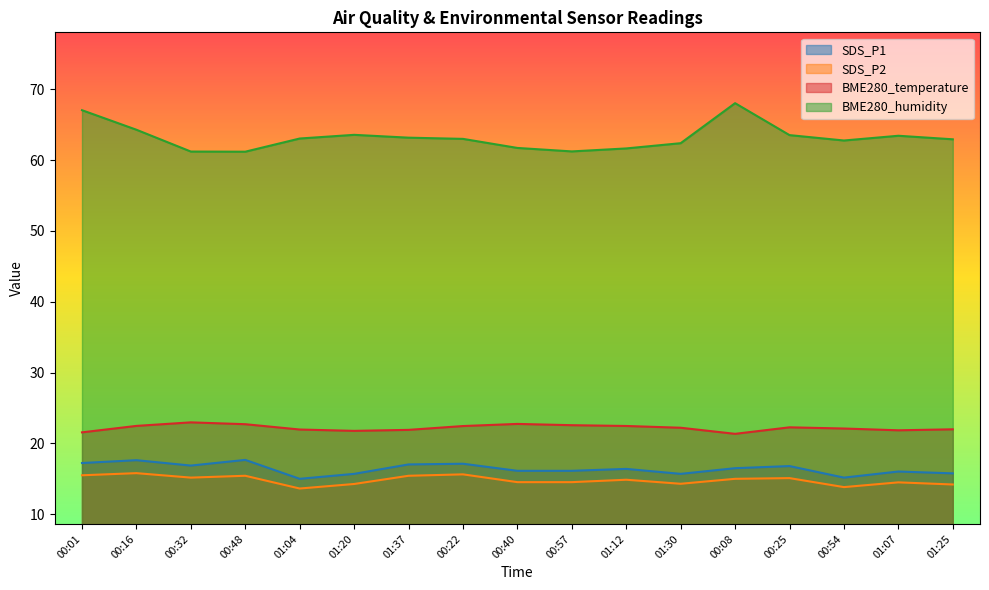

At how many categories does at least one series exceed 46?

17